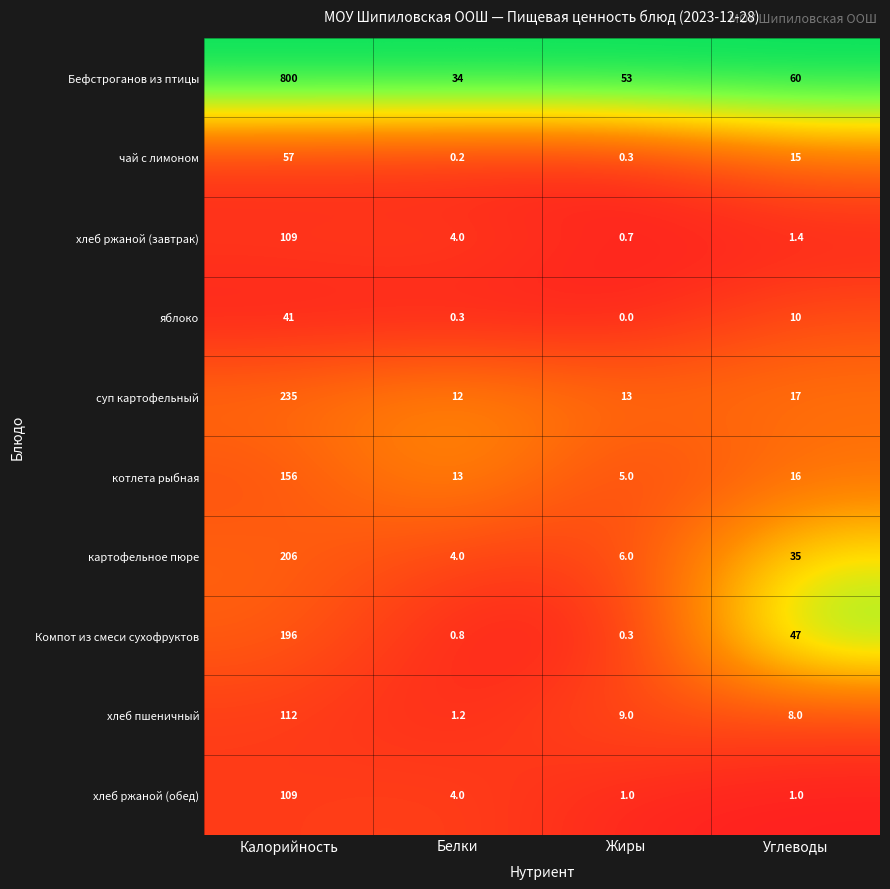

What is the minimum value for котлета рыбная?

5.0